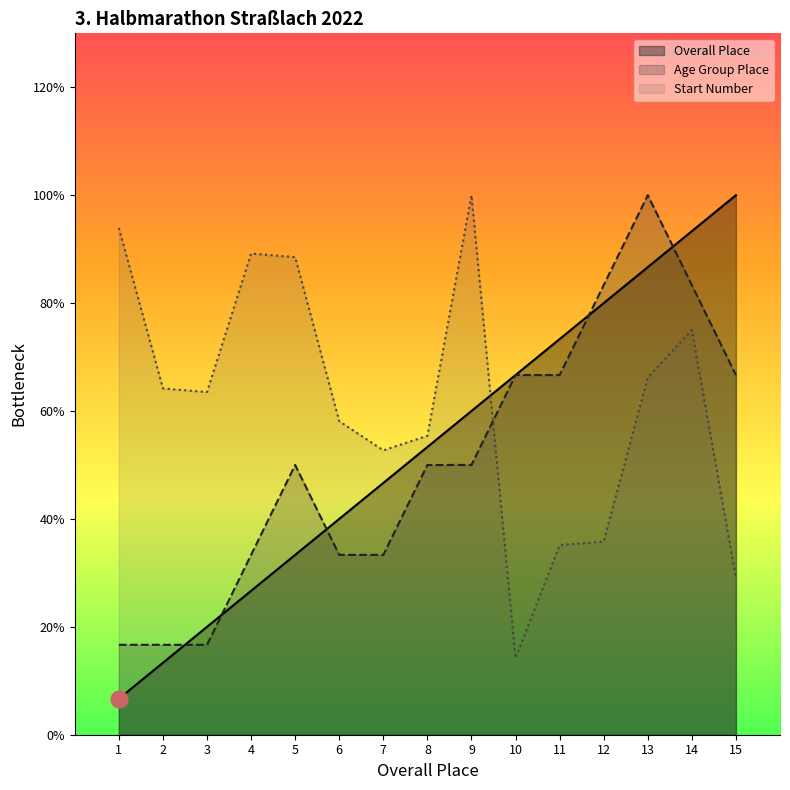

How many intersections are there between Start Number and Overall Place?

1